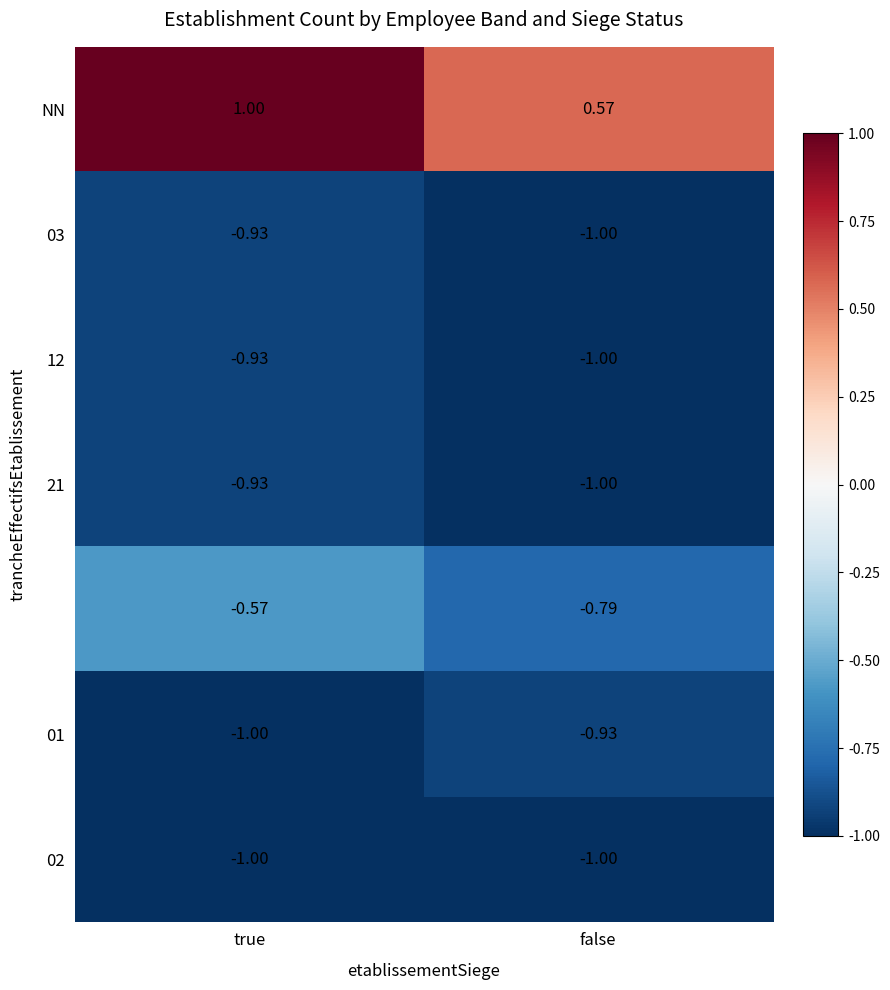

At which category is the sum across all series the highest?

true